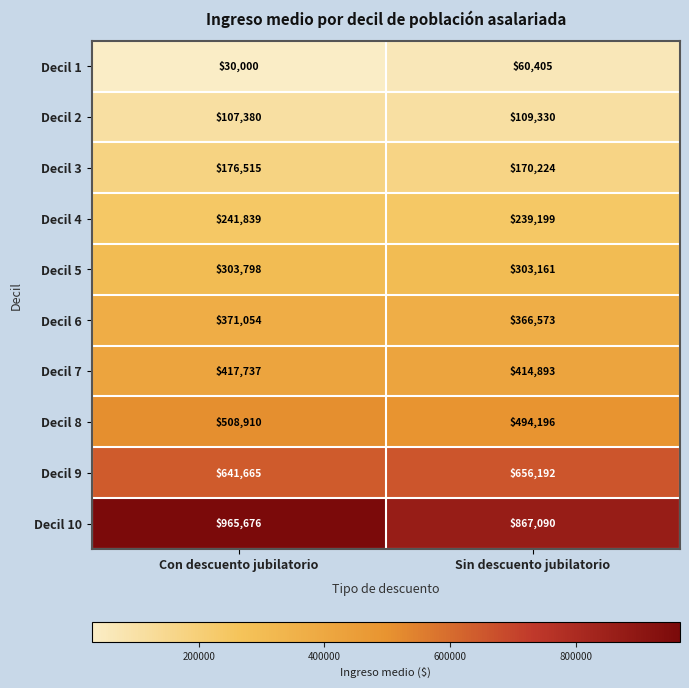

How many series are shown in this chart?

10